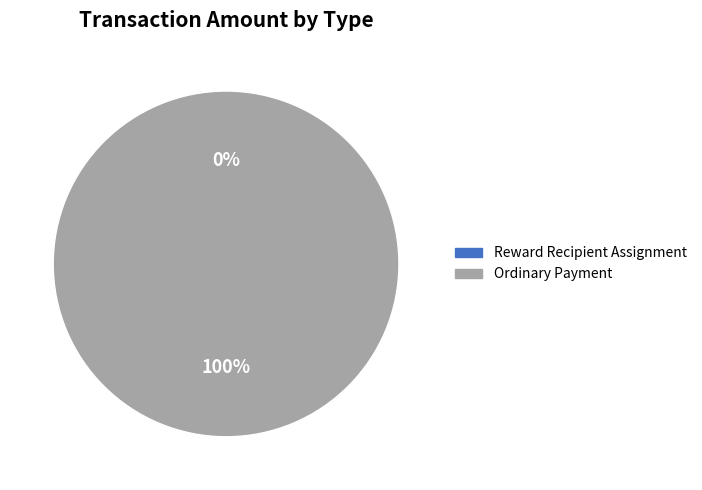

Rank the categories by value from highest to lowest.

Ordinary Payment, Reward Recipient Assignment